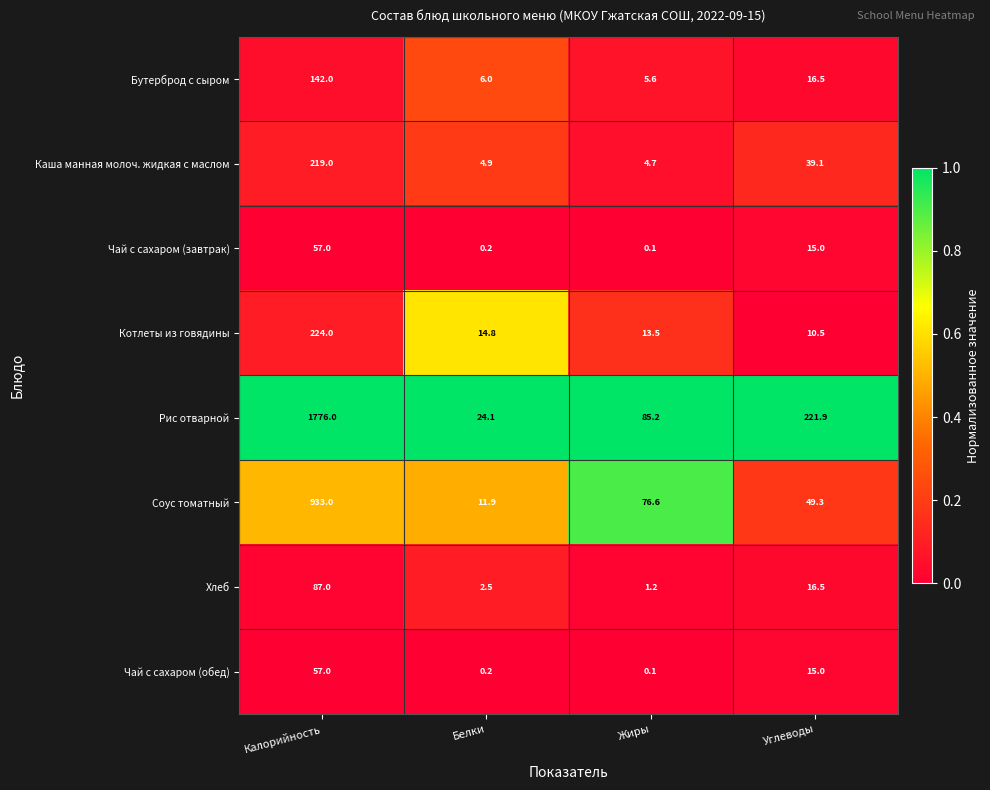

At which label does Соус томатный reach its peak?

Калорийность